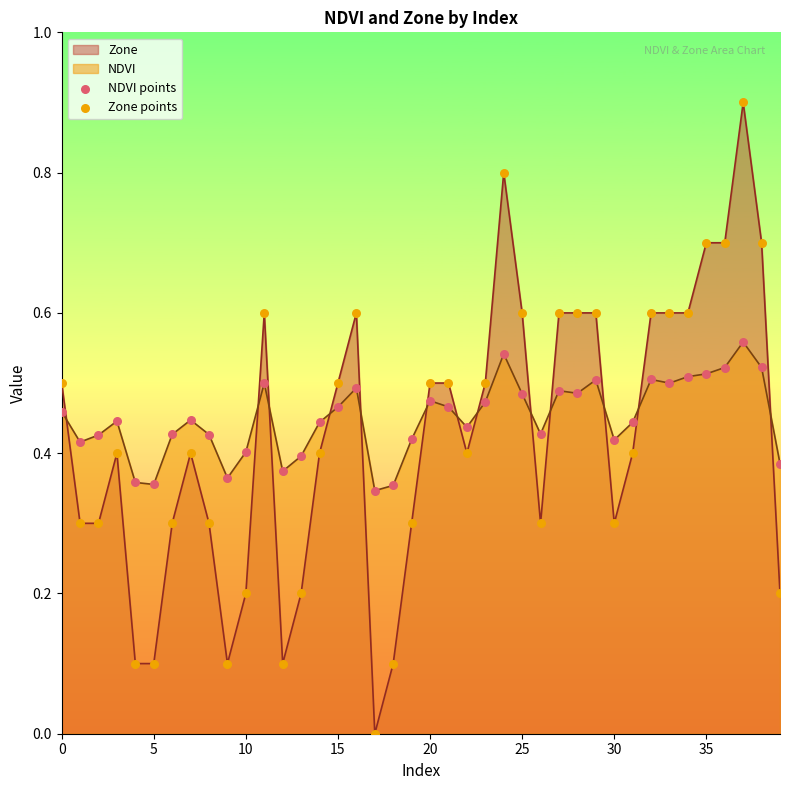

Which series reaches the maximum Y coordinate?

Zone points